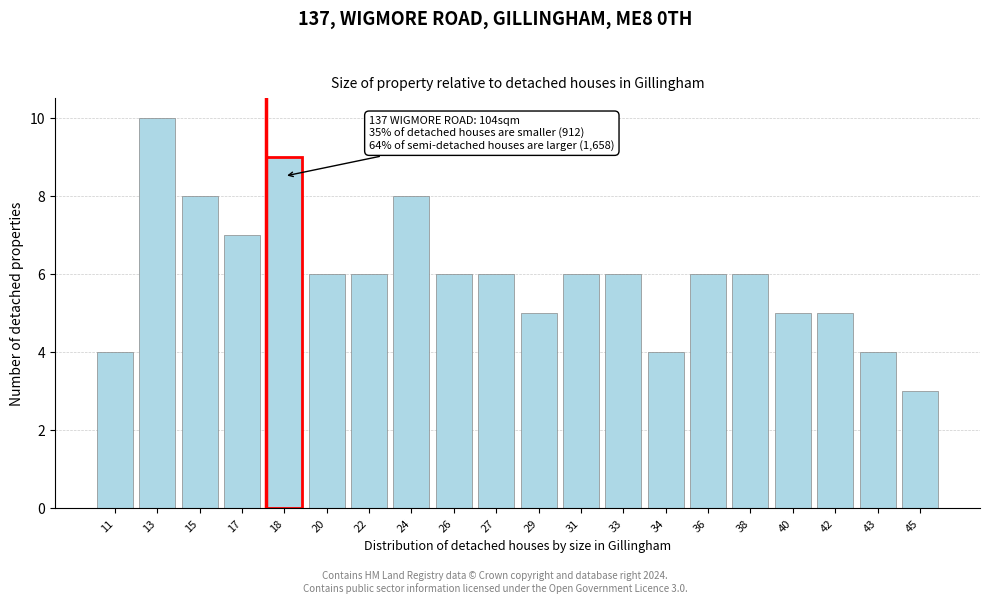

Reading left to right, what are all the values shown in this chart?

11=4	13=10	15=8	17=7	18=9	20=6	22=6	24=8	26=6	27=6	29=5	31=6	33=6	34=4	36=6	38=6	40=5	42=5	43=4	45=3